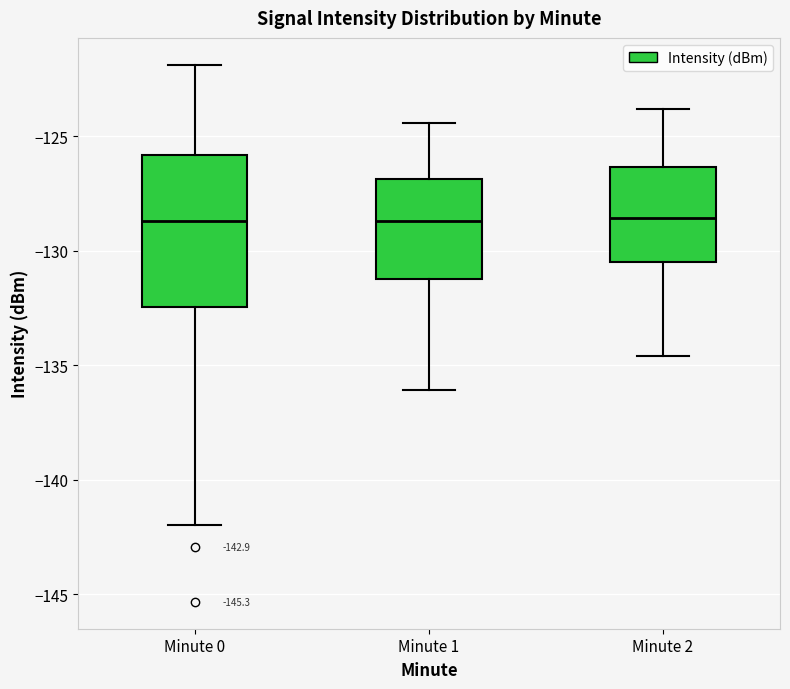

Comparing the boxes themselves (not the whiskers), which one is the tallest?

Minute 0